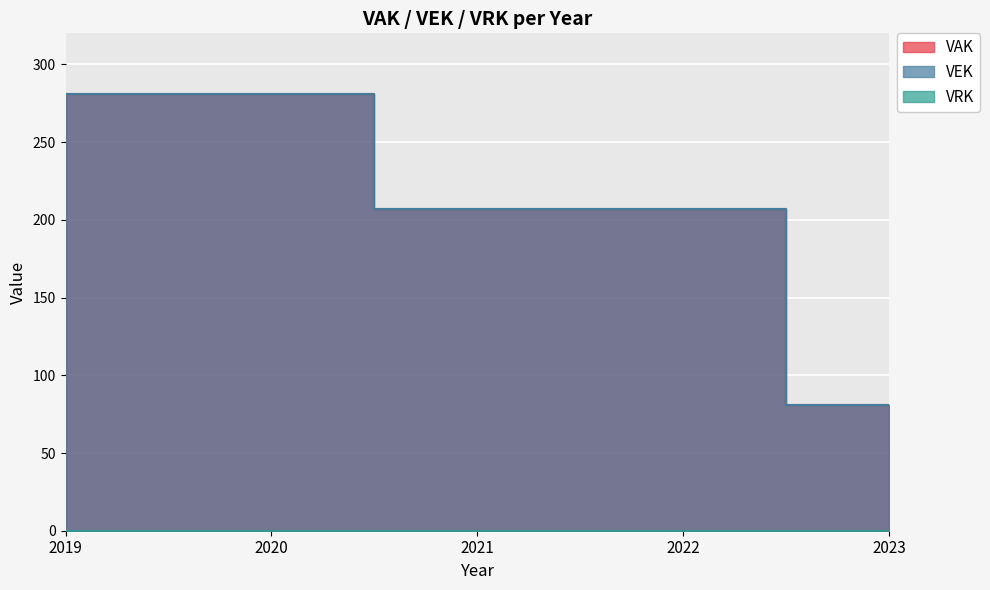

At which label is VEK closest to 181?

2021